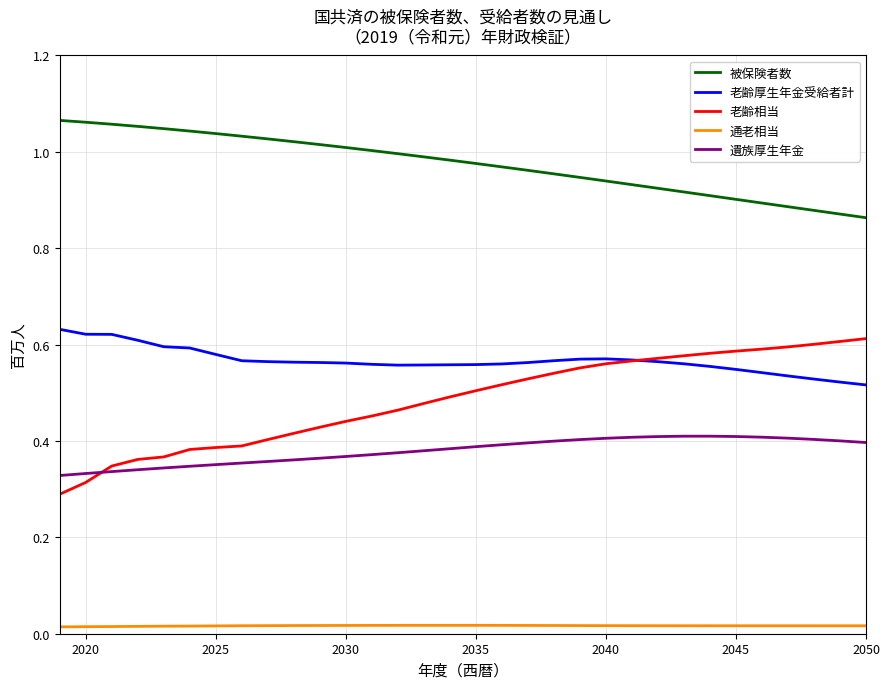

Which series has the largest total across all categories?

被保険者数